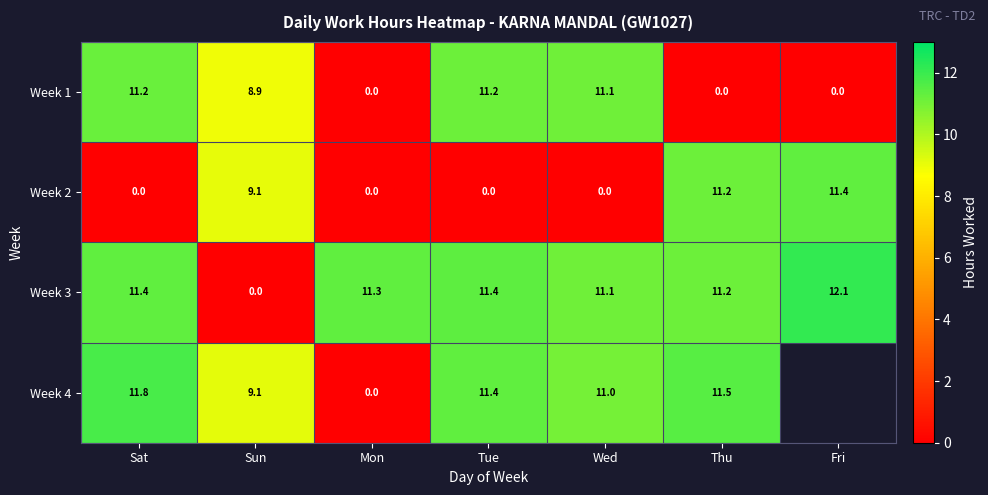

How many values in the Week 1 series exceed 8?

4